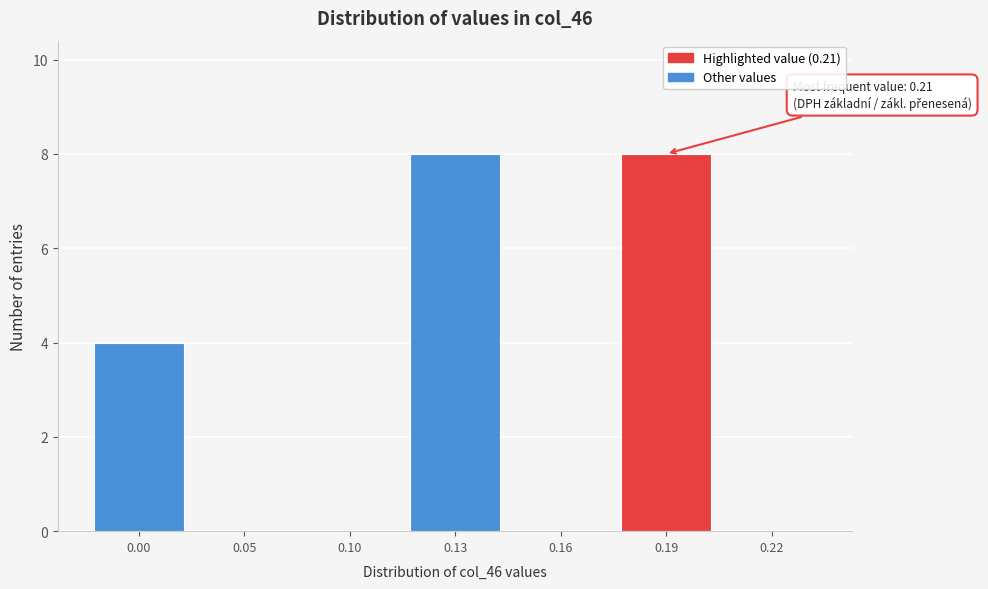

Reading left to right, transcribe all the data shown in this chart.

0.00=4	0.05=0	0.10=0	0.13=8	0.16=0	0.19=8	0.22=0